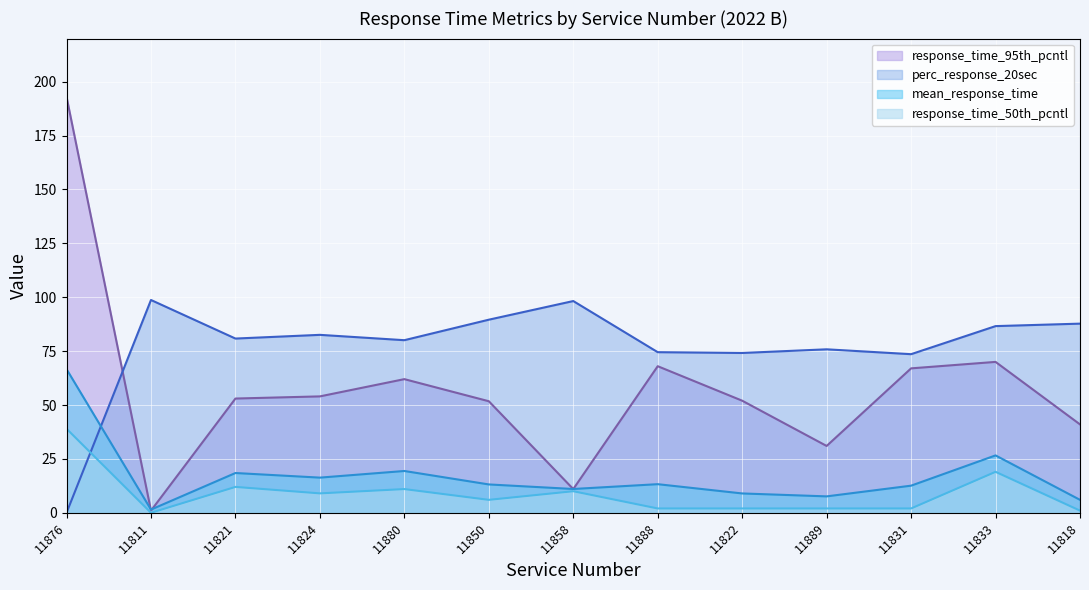

What is the difference between the maximum and minimum values in the perc_response_20sec series?

98.7